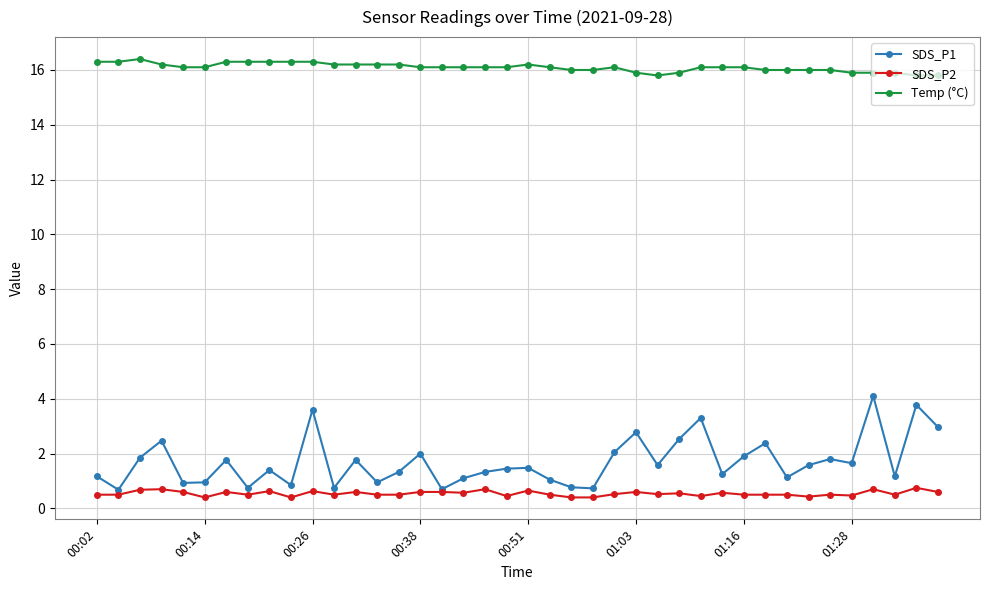

Which series has the widest spread of values?

SDS_P1